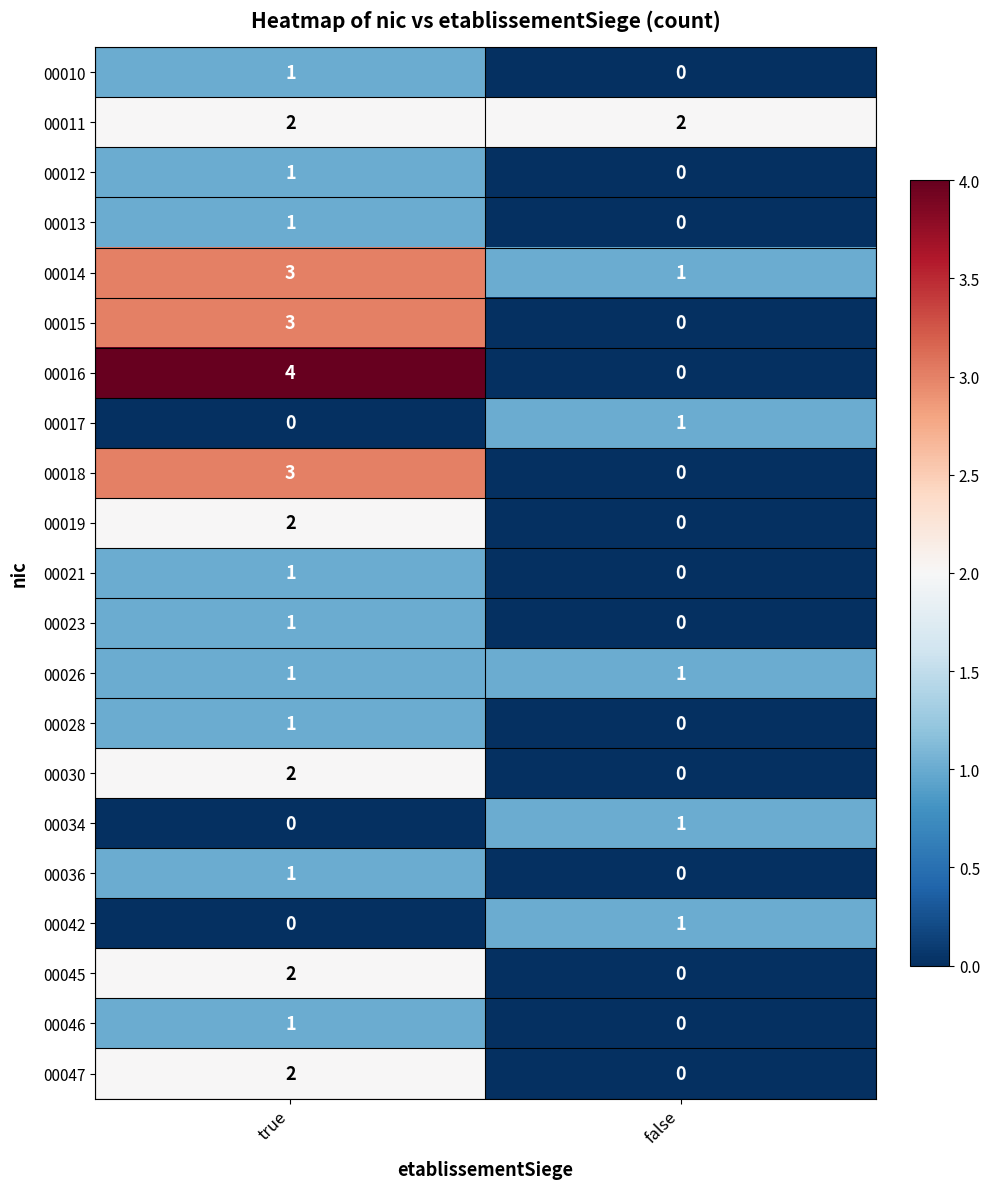

The value of 00046 at false is 0. True or false?

True